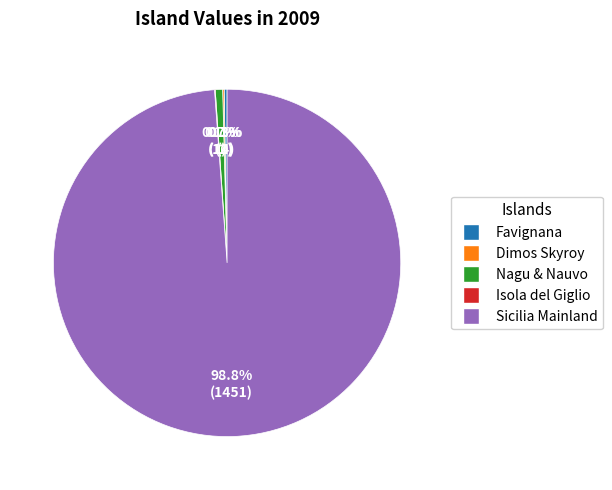

The Sicilia Mainland slice represents 99% of the pie. True or false?

True